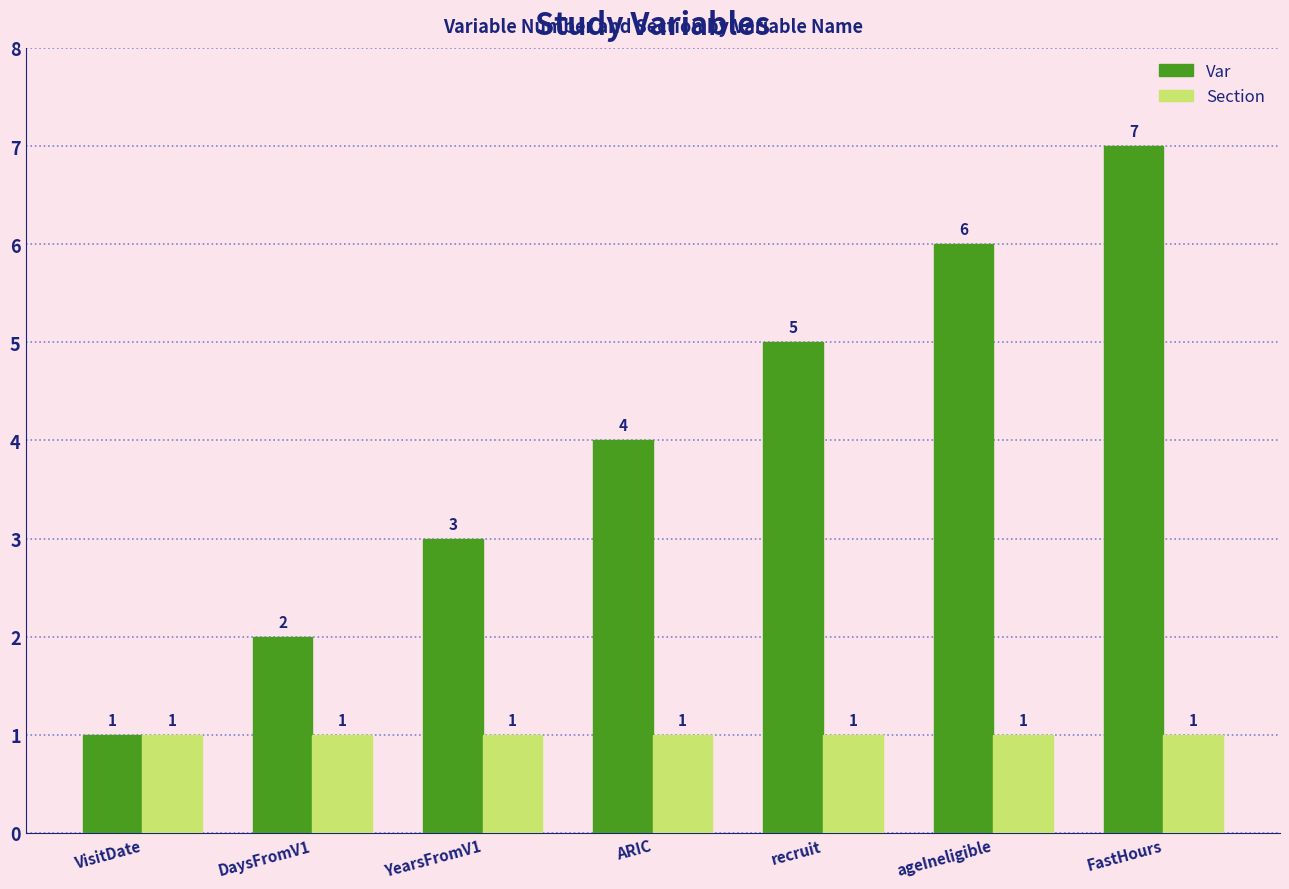

Reading left to right, transcribe all the data shown in this chart.

Var: 1	2	3	4	5	6	7
Section: 1	1	1	1	1	1	1